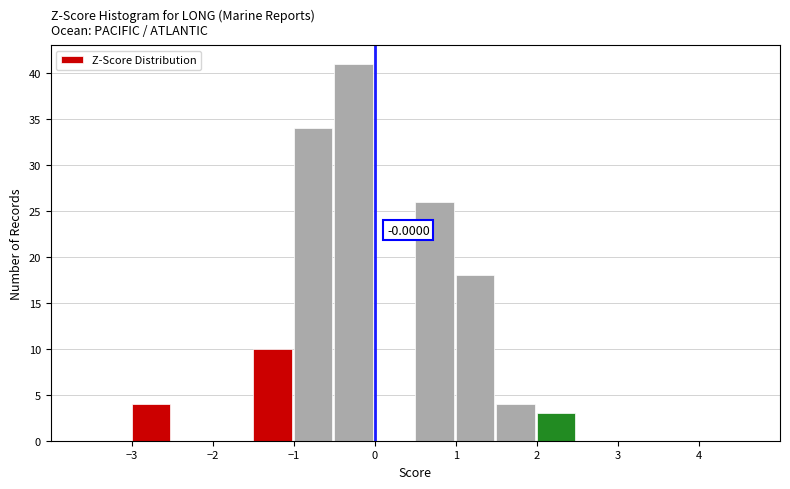

Which range on the x-axis has the tallest bar?

-0.5 to 0.0